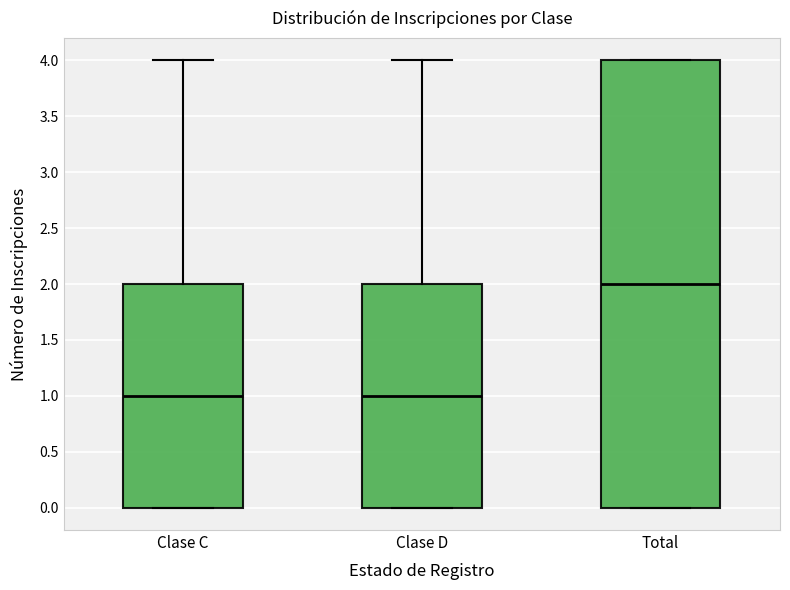

Which box is the tallest, from its lower edge to its upper edge?

Total